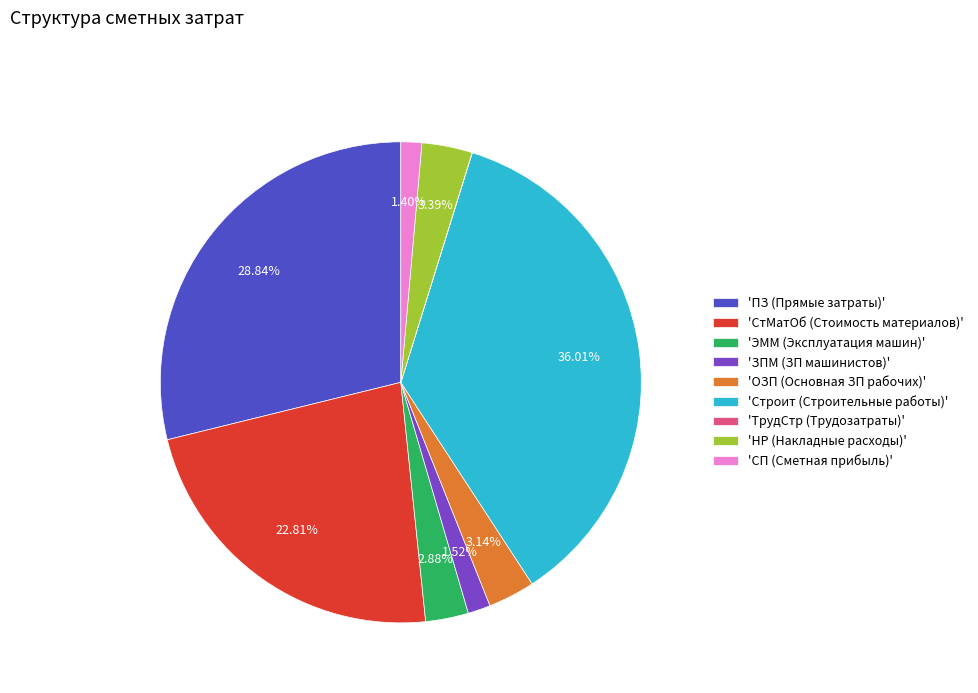

Which has a higher value, 'Строит (Строительные работы)' or 'ЭММ (Эксплуатация машин)'?

'Строит (Строительные работы)'